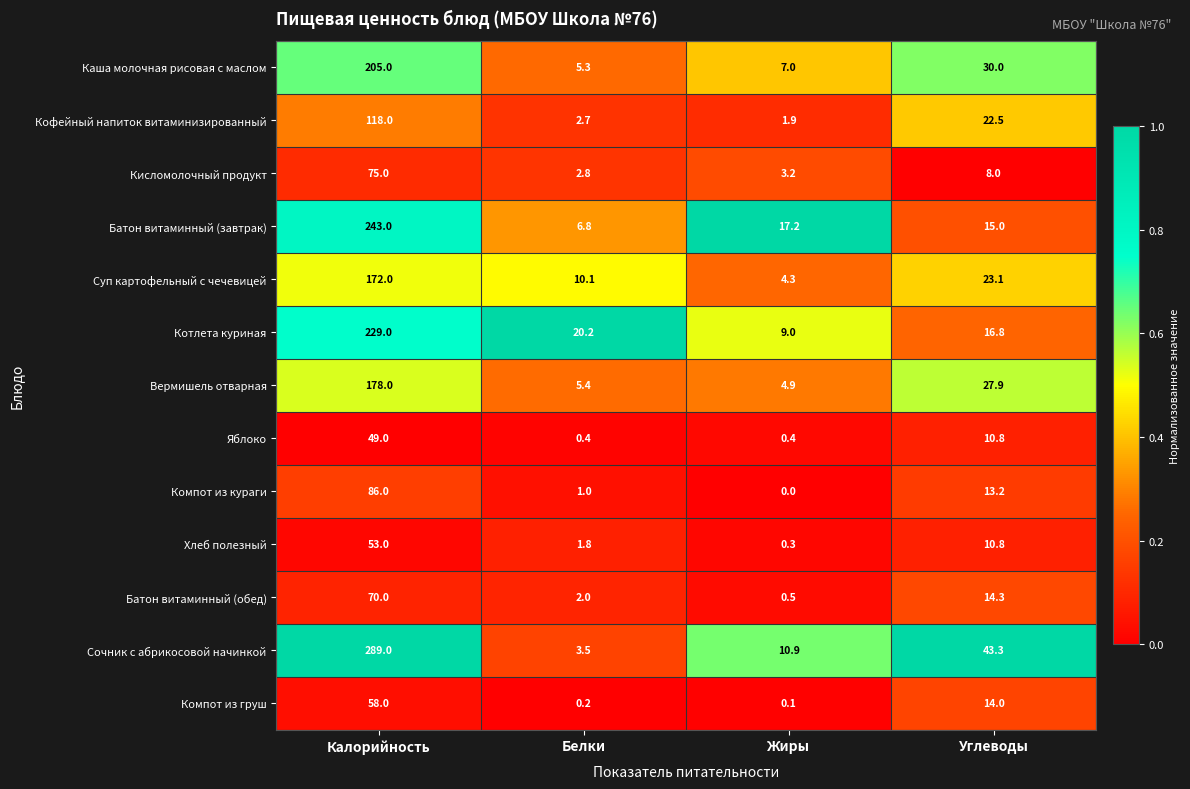

What is the difference between the Батон витаминный (обед) values at Жиры and Калорийность?

69.5